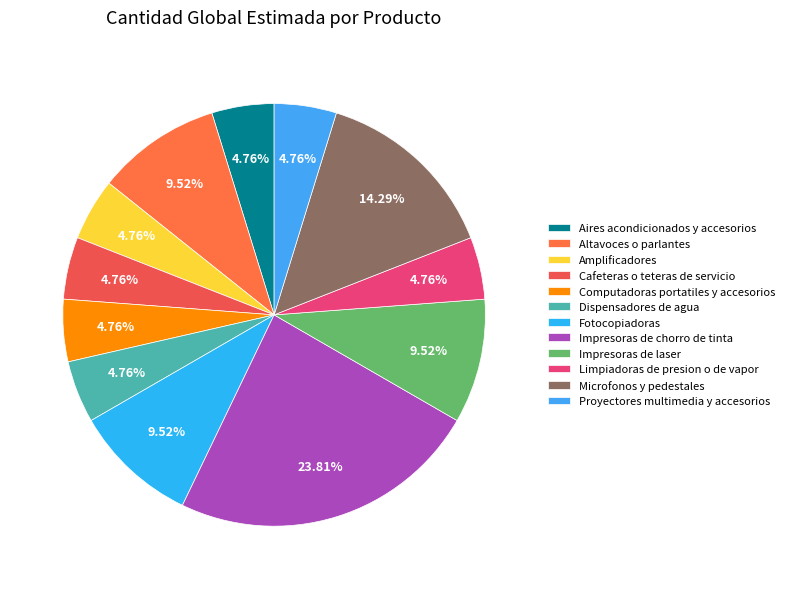

What percentage is the Altavoces o parlantes slice, to the nearest percent?

10%